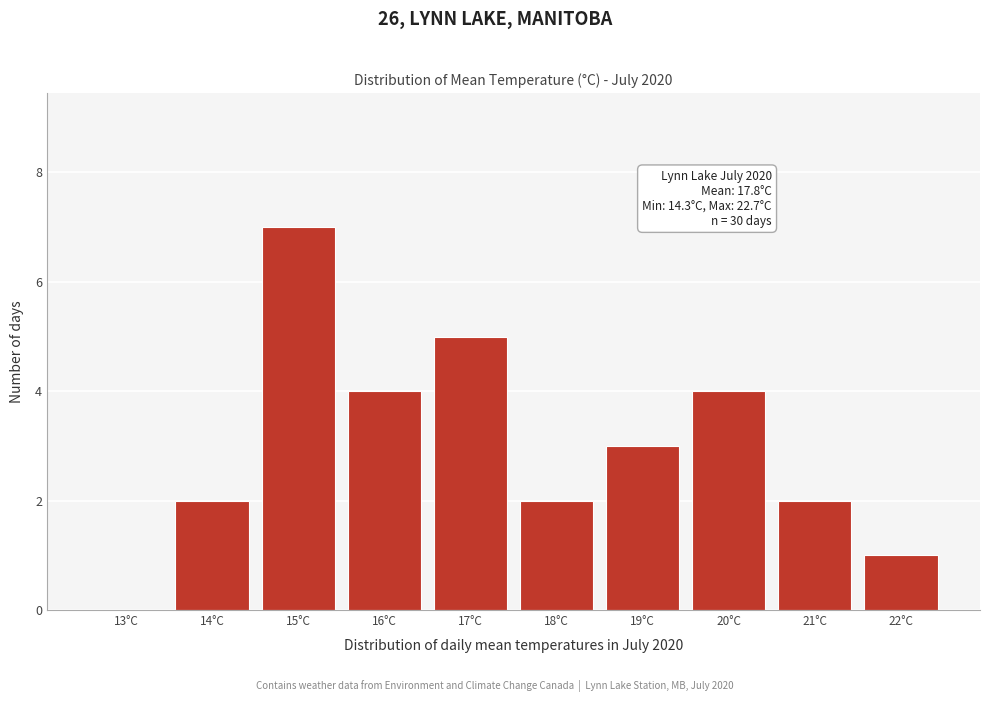

Reading left to right, extract all data points from this chart.

13°C=0	14°C=2	15°C=7	16°C=4	17°C=5	18°C=2	19°C=3	20°C=4	21°C=2	22°C=1